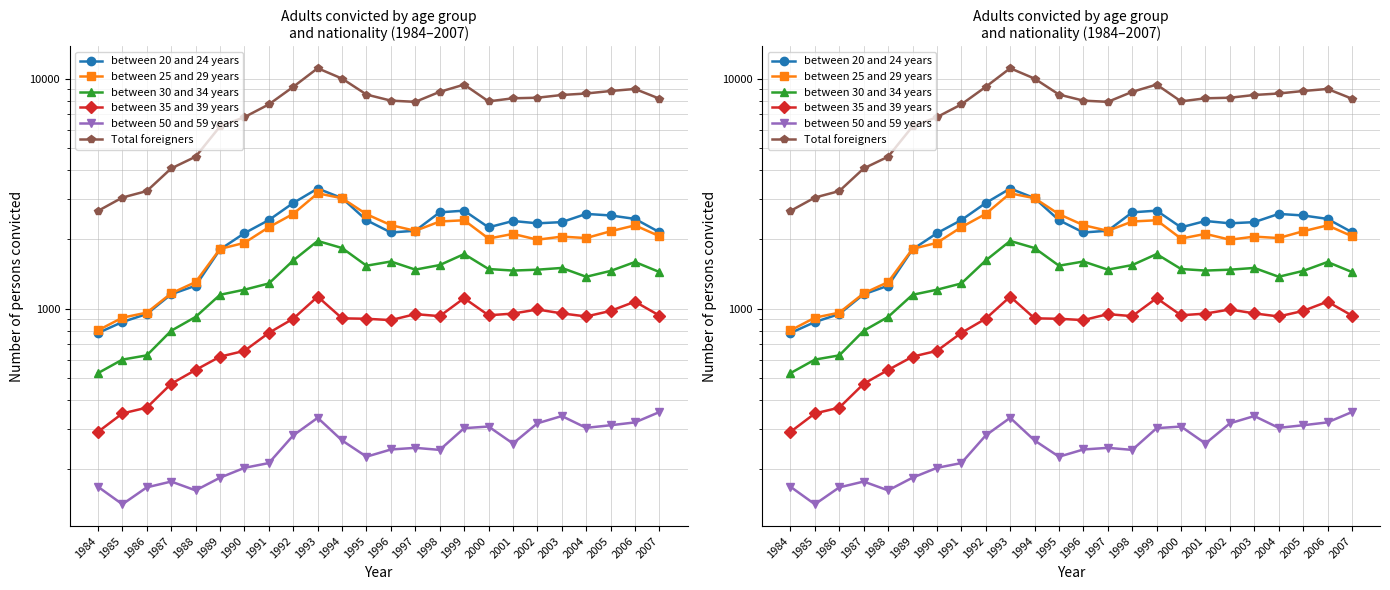

Between 1995 and 2004, which is larger?

2004